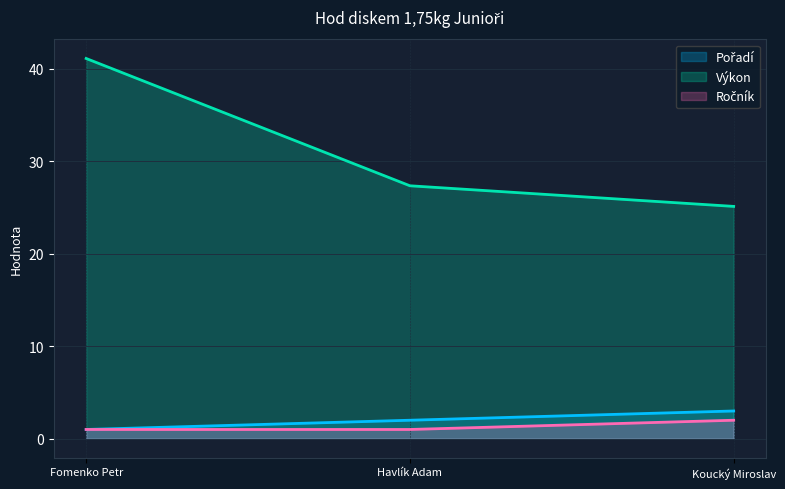

What are all the series names shown in the legend?

Pořadí, Výkon, Ročník